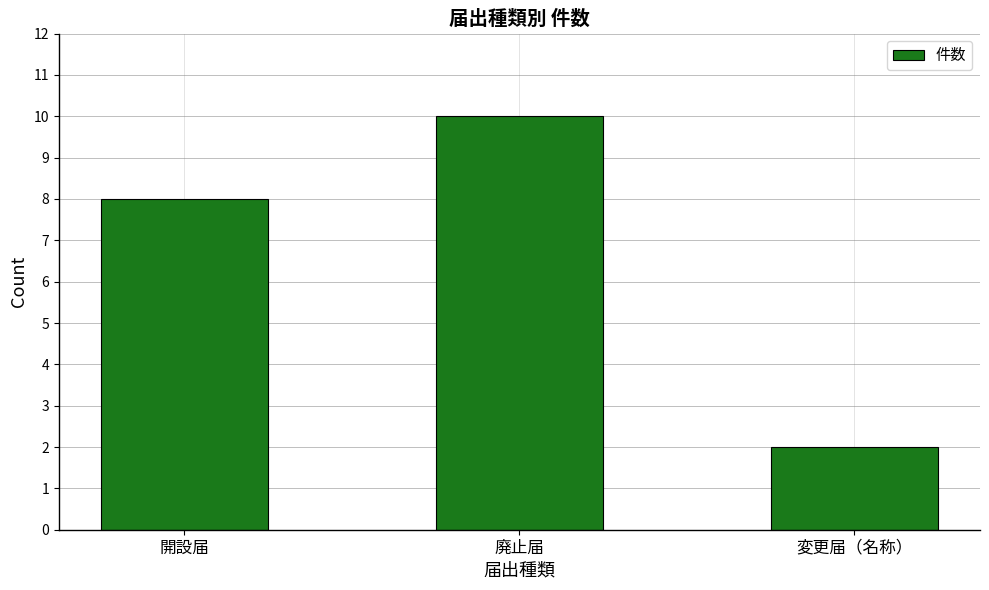

What is the minimum value shown in the chart?

2